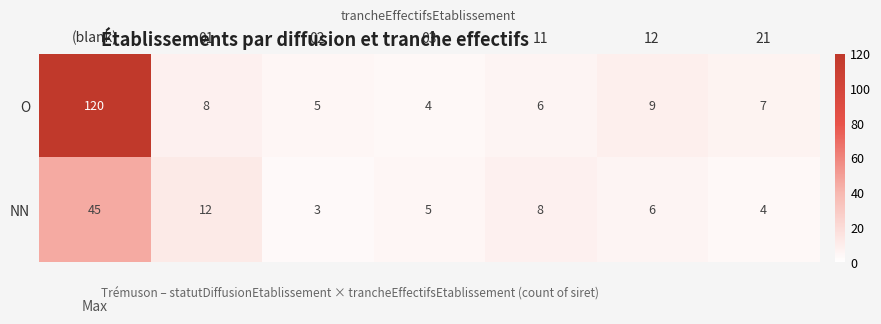

What is the difference between the highest and lowest values at 12?

3